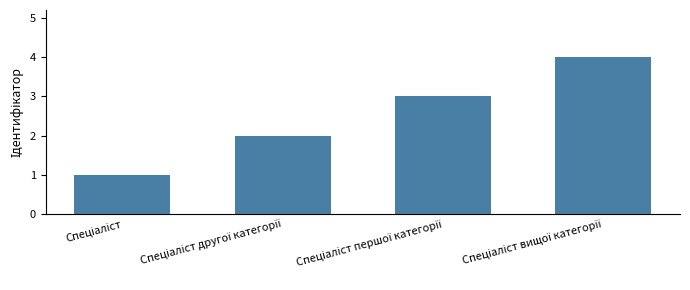

What is the maximum value shown in the chart?

4